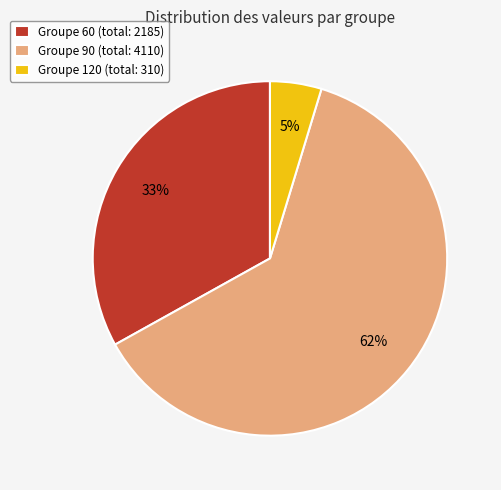

True or false: Groupe 90 (total: 4110) accounts for 68% of the total.

False